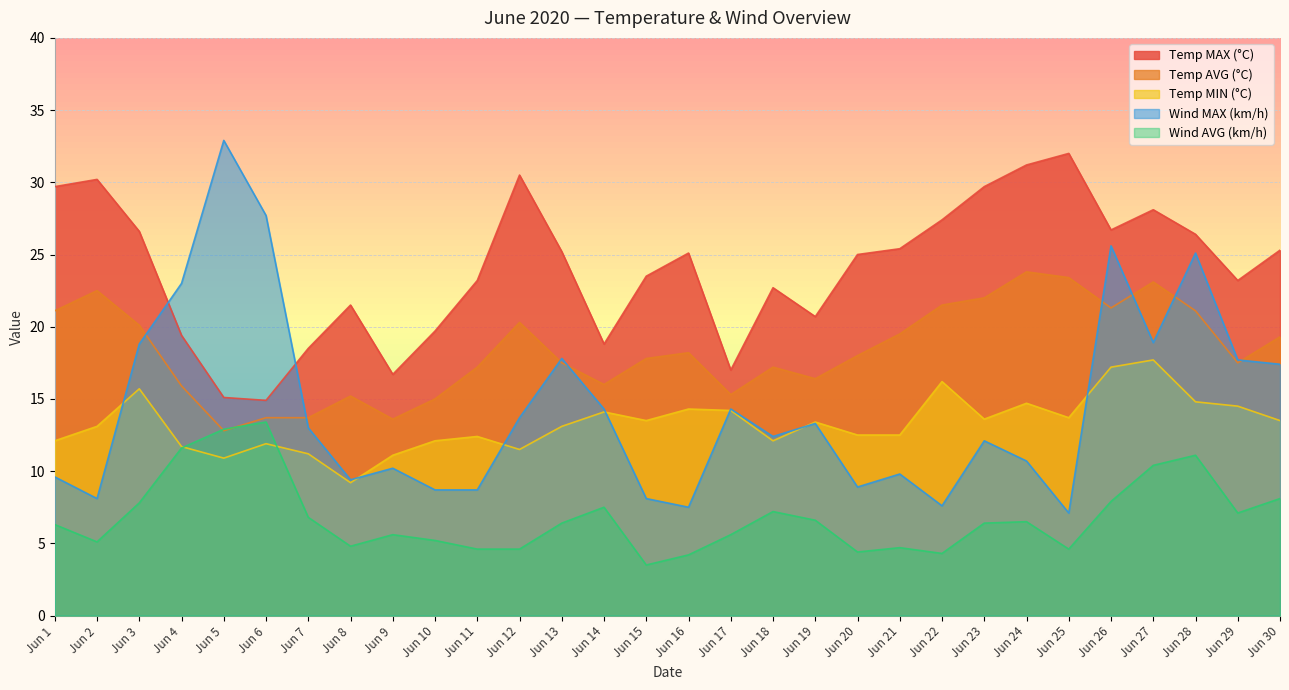

Reading left to right, what are all the values shown in this chart?

Temp MAX (°C): Jun 1=29.7	Jun 2=30.2	Jun 3=26.6	Jun 4=19.4	Jun 5=15.1	Jun 6=14.9	Jun 7=18.5	Jun 8=21.5	Jun 9=16.7	Jun 10=19.7	Jun 11=23.2	Jun 12=30.5	Jun 13=25.2	Jun 14=18.8	Jun 15=23.5	Jun 16=25.1	Jun 17=17.0	Jun 18=22.7	Jun 19=20.7	Jun 20=25.0	Jun 21=25.4	Jun 22=27.4	Jun 23=29.7	Jun 24=31.2	Jun 25=32.0	Jun 26=26.7	Jun 27=28.1	Jun 28=26.4	Jun 29=23.2	Jun 30=25.3
Temp AVG (°C): Jun 1=21.1	Jun 2=22.5	Jun 3=20.1	Jun 4=15.9	Jun 5=12.8	Jun 6=13.7	Jun 7=13.7	Jun 8=15.2	Jun 9=13.6	Jun 10=15.0	Jun 11=17.2	Jun 12=20.3	Jun 13=17.5	Jun 14=16.0	Jun 15=17.8	Jun 16=18.2	Jun 17=15.3	Jun 18=17.2	Jun 19=16.4	Jun 20=18.0	Jun 21=19.5	Jun 22=21.5	Jun 23=22.0	Jun 24=23.8	Jun 25=23.4	Jun 26=21.3	Jun 27=23.1	Jun 28=21.1	Jun 29=17.5	Jun 30=19.3
Temp MIN (°C): Jun 1=12.1	Jun 2=13.1	Jun 3=15.7	Jun 4=11.7	Jun 5=10.9	Jun 6=11.9	Jun 7=11.2	Jun 8=9.2	Jun 9=11.1	Jun 10=12.1	Jun 11=12.4	Jun 12=11.5	Jun 13=13.1	Jun 14=14.1	Jun 15=13.5	Jun 16=14.3	Jun 17=14.2	Jun 18=12.1	Jun 19=13.4	Jun 20=12.5	Jun 21=12.5	Jun 22=16.2	Jun 23=13.6	Jun 24=14.7	Jun 25=13.7	Jun 26=17.2	Jun 27=17.7	Jun 28=14.8	Jun 29=14.5	Jun 30=13.5
Wind MAX (km/h): Jun 1=9.6	Jun 2=8.1	Jun 3=18.8	Jun 4=23.0	Jun 5=32.9	Jun 6=27.7	Jun 7=13.0	Jun 8=9.4	Jun 9=10.2	Jun 10=8.7	Jun 11=8.7	Jun 12=13.7	Jun 13=17.8	Jun 14=14.3	Jun 15=8.1	Jun 16=7.5	Jun 17=14.3	Jun 18=12.4	Jun 19=13.3	Jun 20=8.9	Jun 21=9.8	Jun 22=7.6	Jun 23=12.1	Jun 24=10.7	Jun 25=7.1	Jun 26=25.6	Jun 27=18.9	Jun 28=25.1	Jun 29=17.7	Jun 30=17.4
Wind AVG (km/h): Jun 1=6.3	Jun 2=5.1	Jun 3=7.8	Jun 4=11.6	Jun 5=12.9	Jun 6=13.4	Jun 7=6.8	Jun 8=4.8	Jun 9=5.6	Jun 10=5.2	Jun 11=4.6	Jun 12=4.6	Jun 13=6.4	Jun 14=7.5	Jun 15=3.5	Jun 16=4.2	Jun 17=5.6	Jun 18=7.2	Jun 19=6.6	Jun 20=4.4	Jun 21=4.7	Jun 22=4.3	Jun 23=6.4	Jun 24=6.5	Jun 25=4.6	Jun 26=7.9	Jun 27=10.4	Jun 28=11.1	Jun 29=7.1	Jun 30=8.1